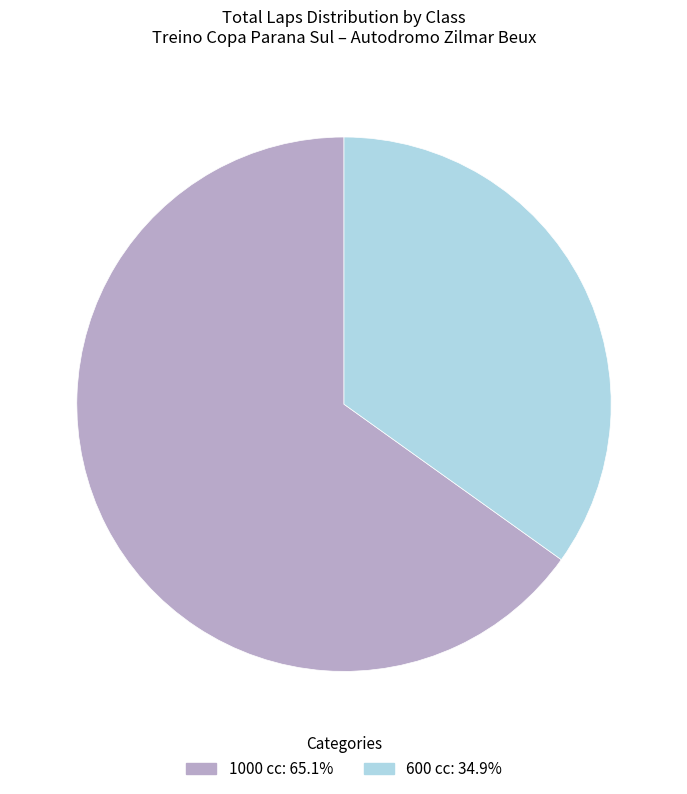

Is there any slice that represents more than half of the pie?

Yes